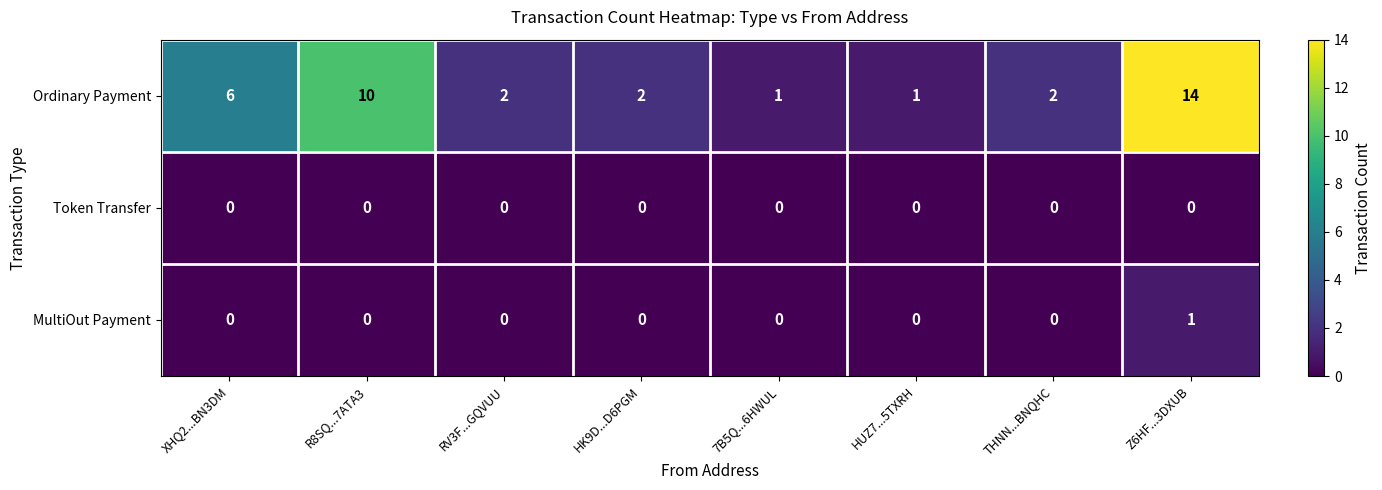

At which category is the sum across all series the highest?

Z6HF...3DXUB